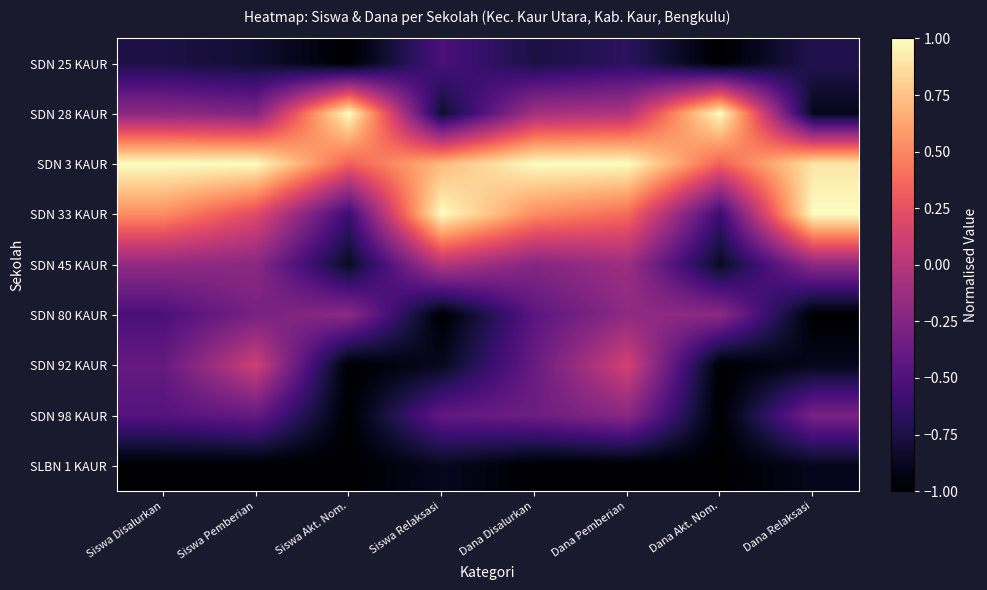

What is the greatest value displayed?

1.0